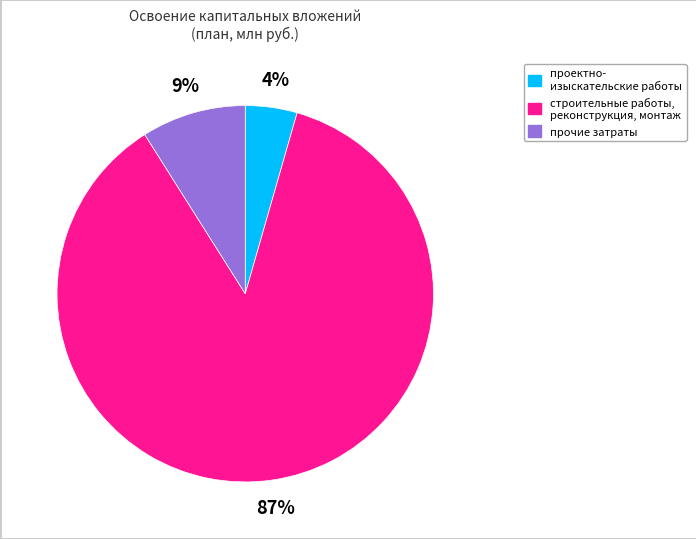

How many slices are in this pie chart?

3